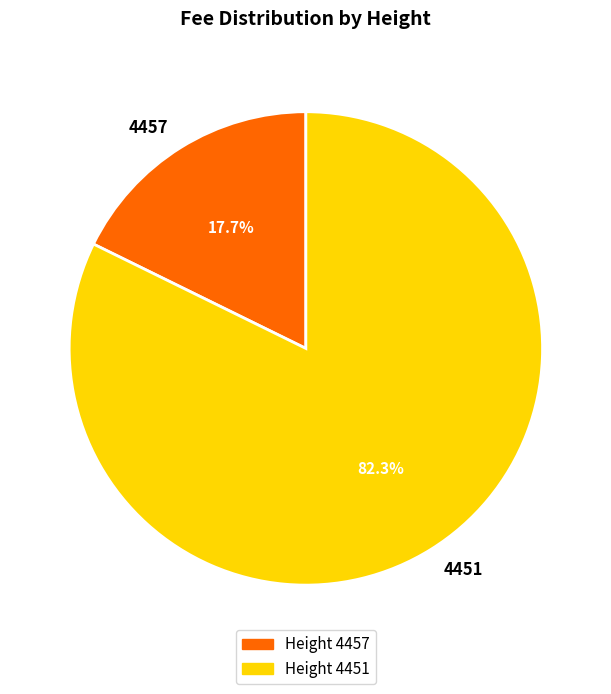

Which has a higher value, Height 4451 or Height 4457?

Height 4451